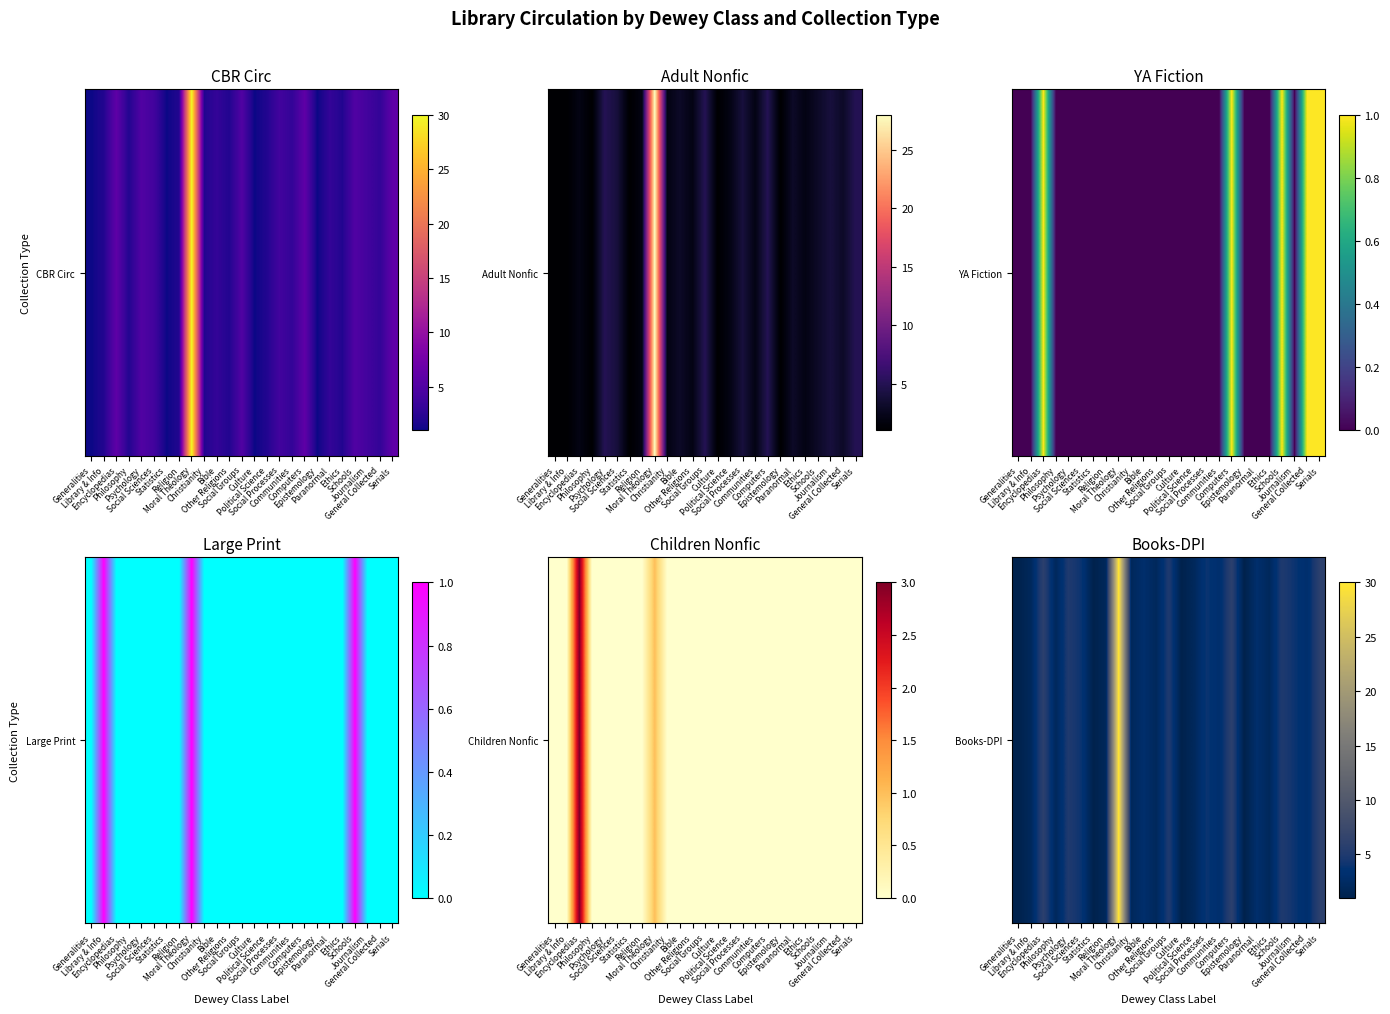

True or false: the data shows 2 at Statistics.

False